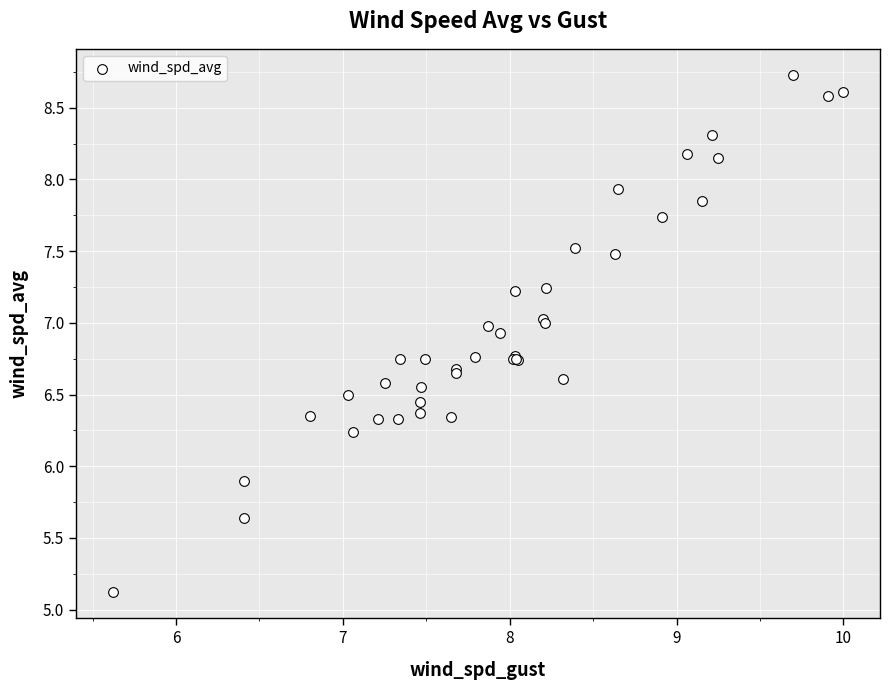

What Y value in the scatter plot is closest to 6?

5.9